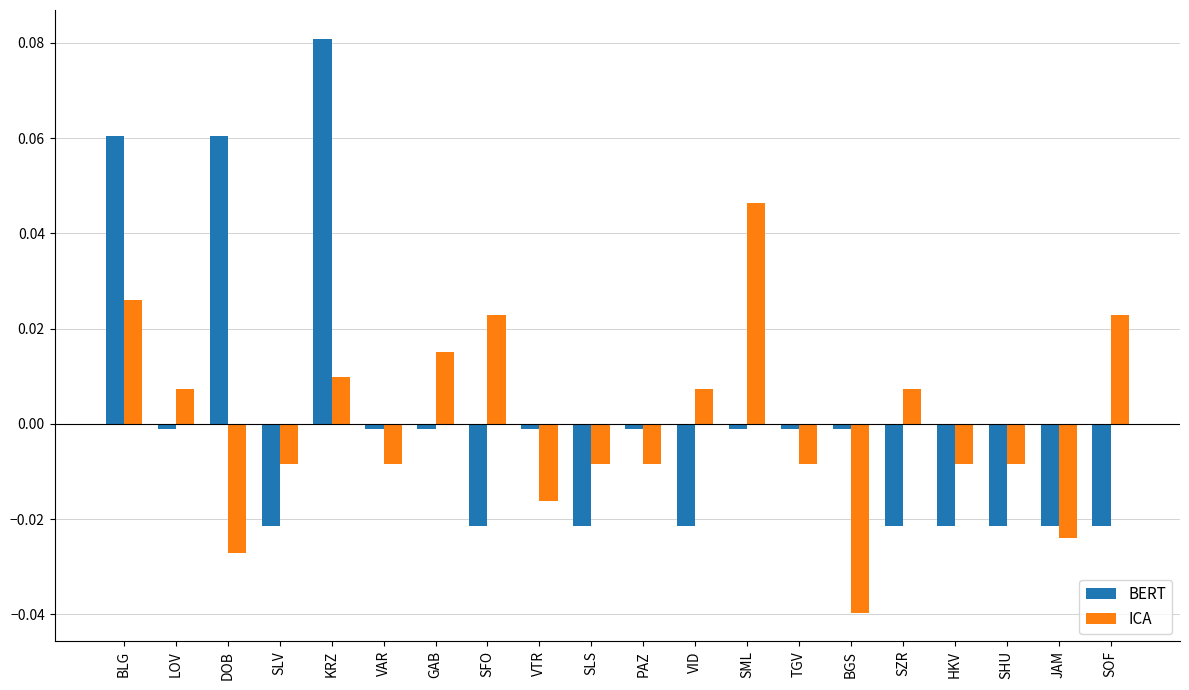

How many distinct data groups are displayed?

2